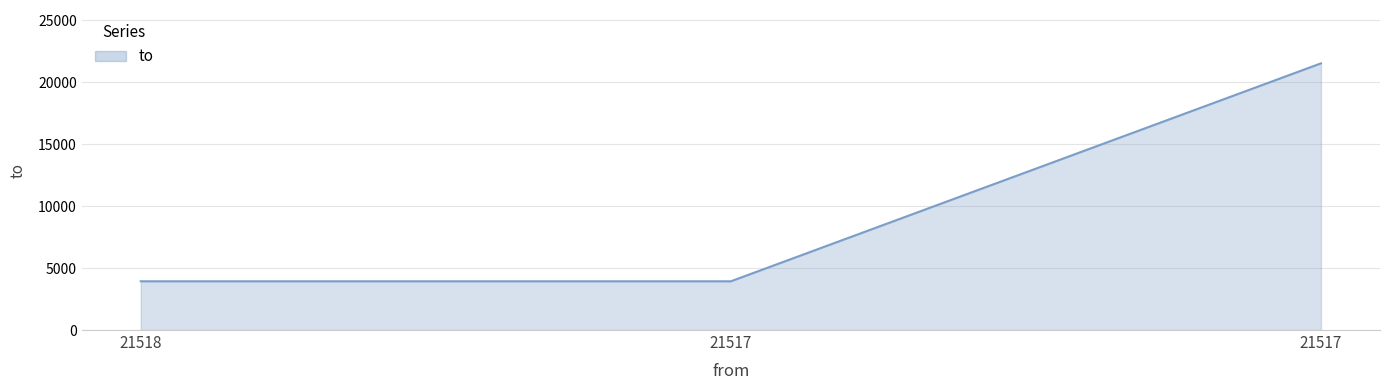

Between 21517 and 21518, which is larger?

21517